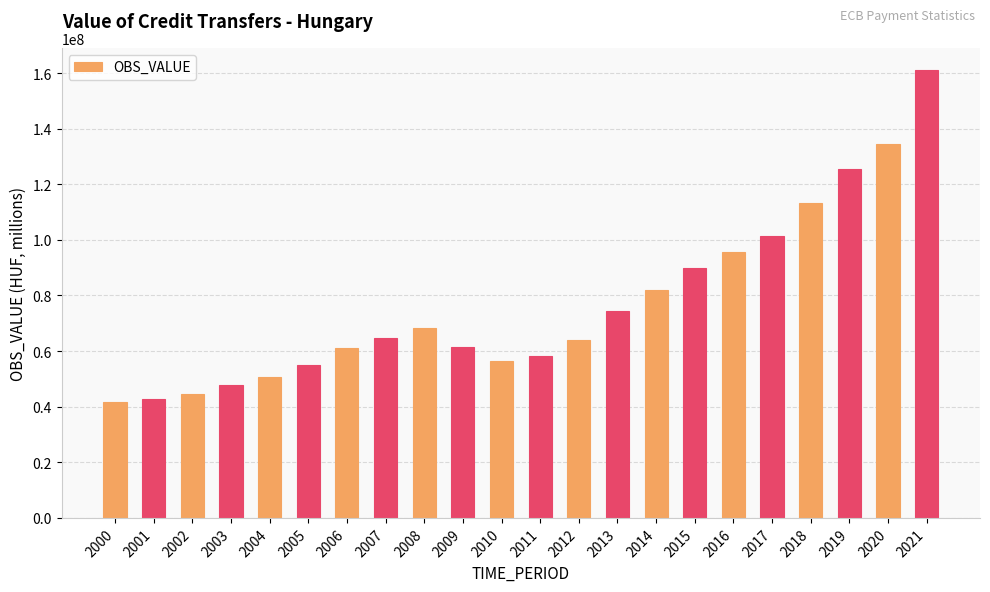

The chart shows a value of 89851480.1 at 2015. True or false?

True